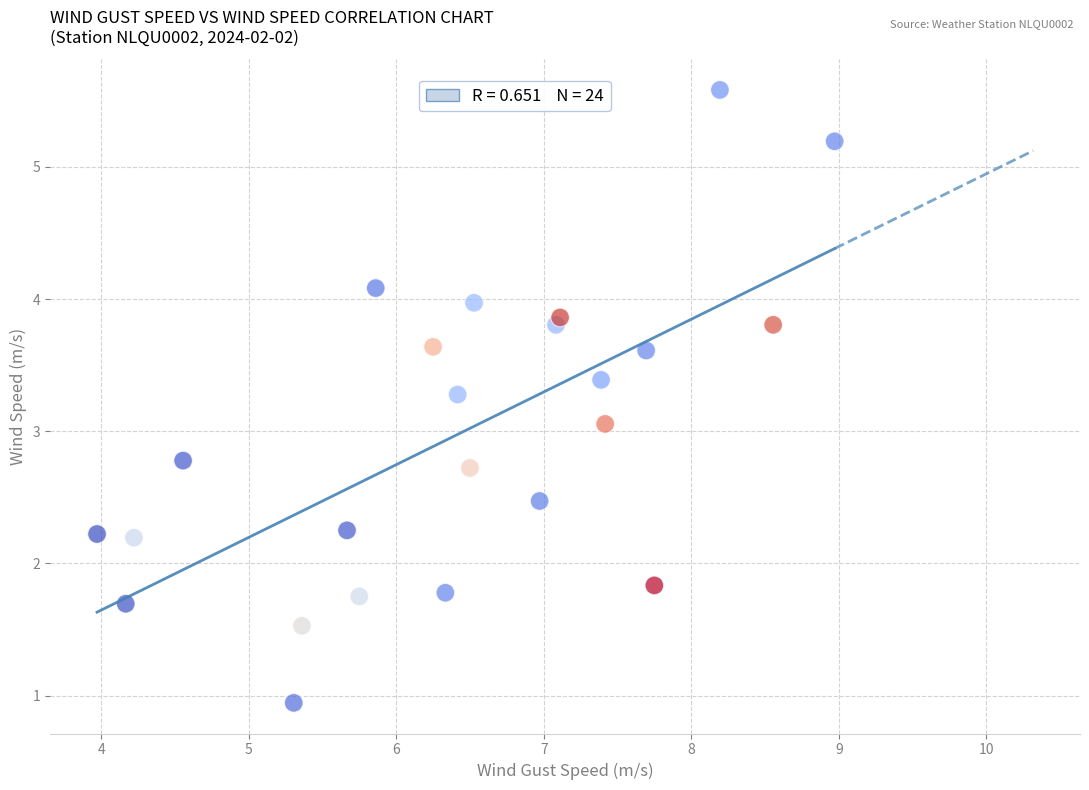

What Y value in the scatter plot is closest to 3?

3.1